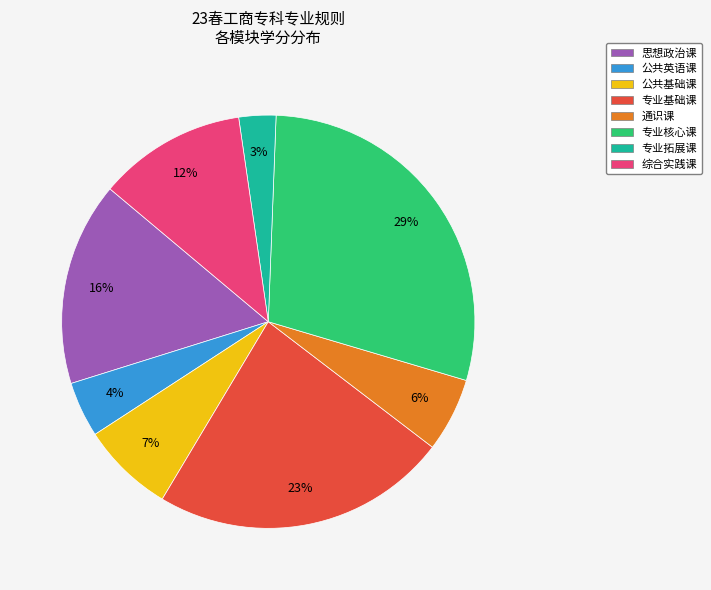

True or false: 公共英语课 accounts for 4% of the total.

True